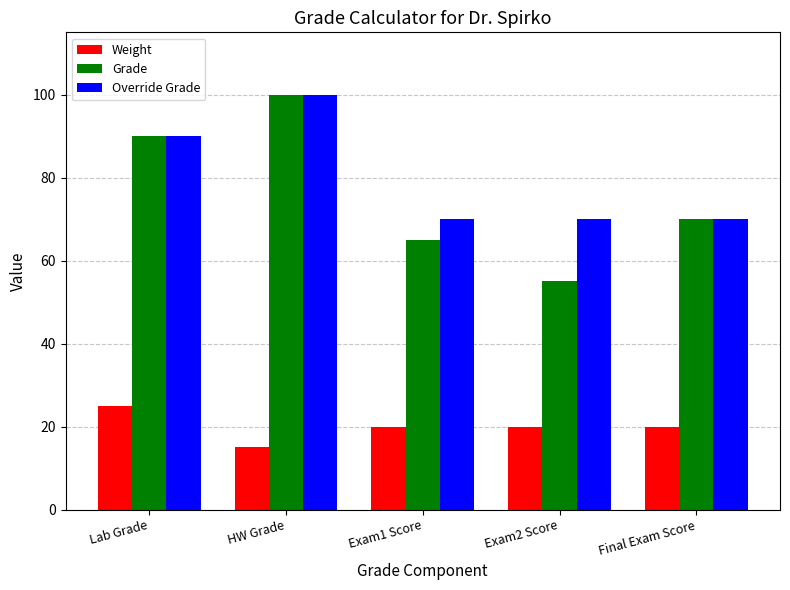

How many data points does each series have?

5